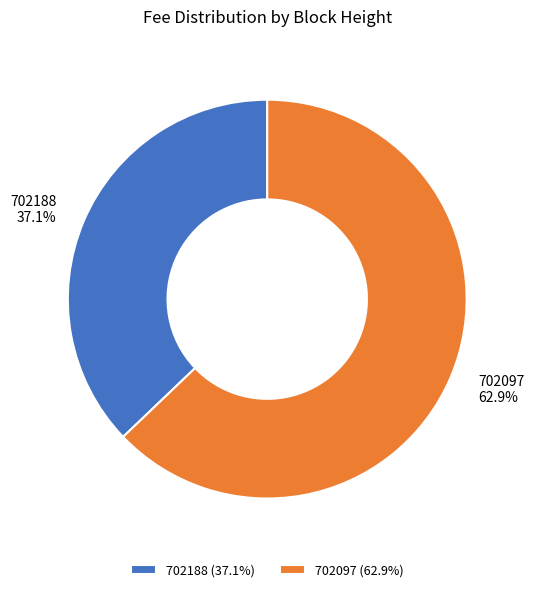

Is there a majority slice in this chart?

Yes